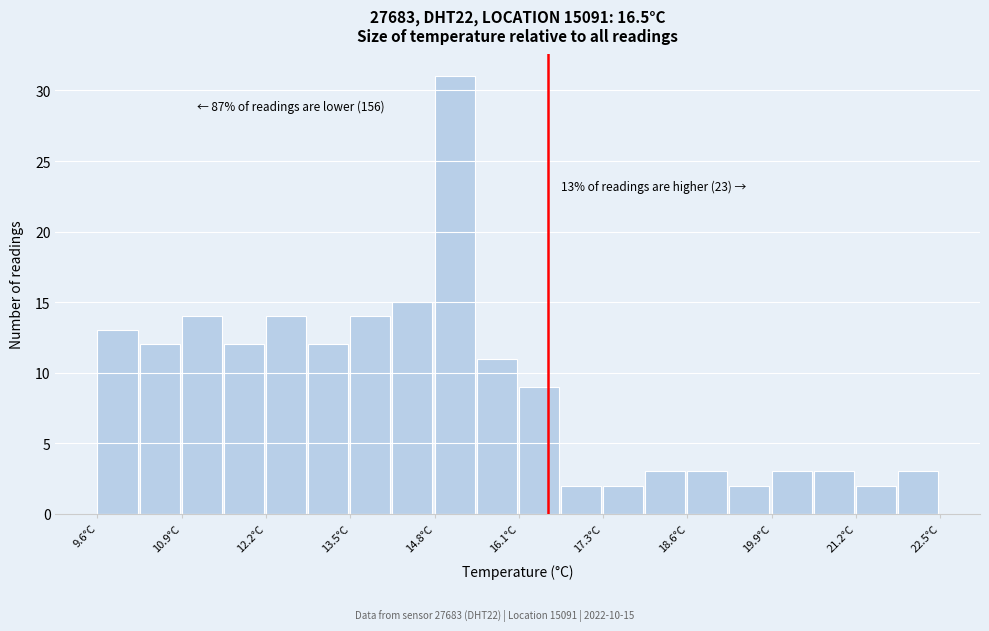

Read against the x-axis, roughly where is the centre of the tallest bar?

15.0